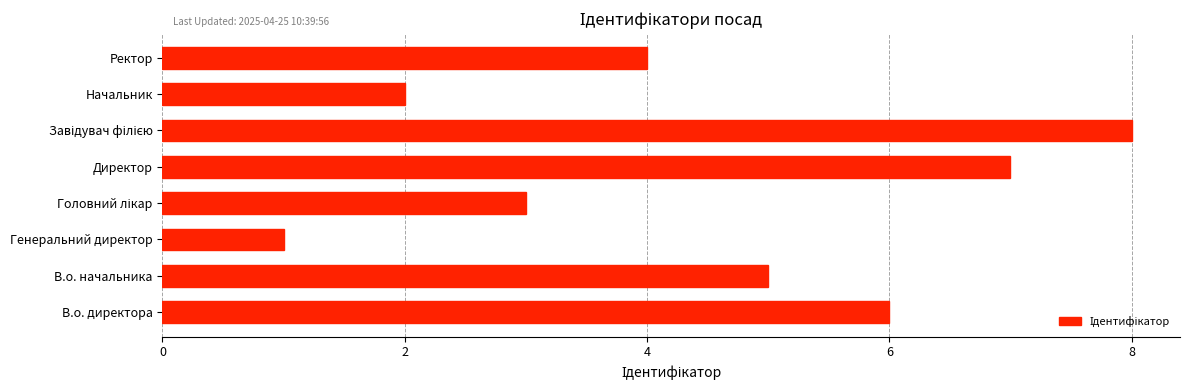

Reading bottom to top, transcribe all the data shown in this chart.

6	5	1	3	7	8	2	4